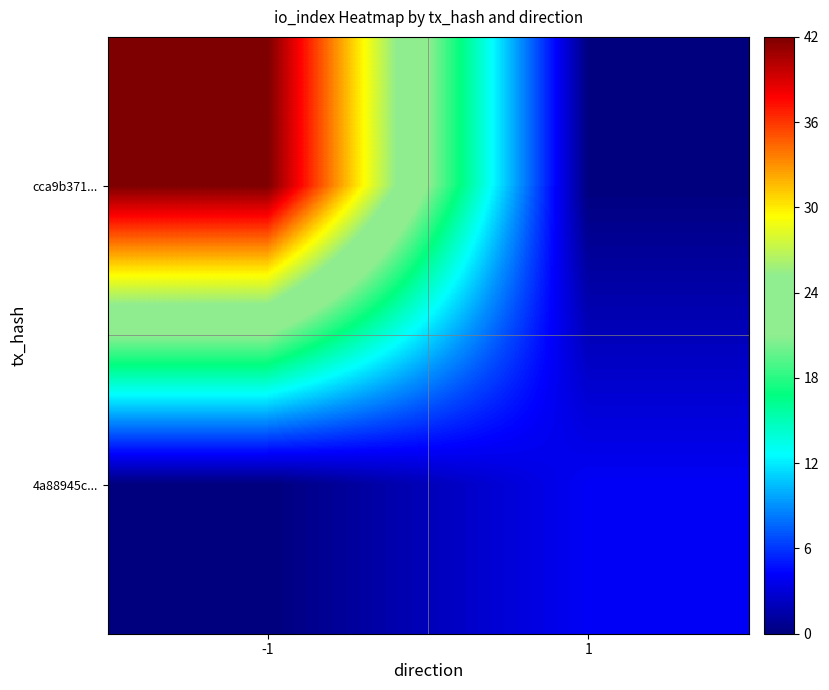

Reading left to right, transcribe all the data shown in this chart.

cca9b371...: -1=42	1=0
4a88945c...: -1=0	1=4